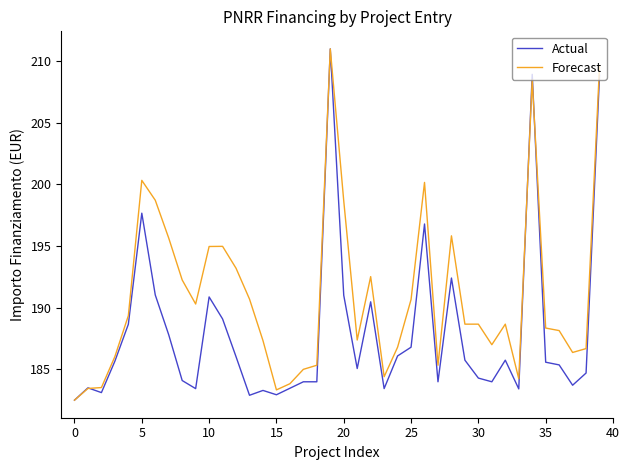

Which series has the largest total across all categories?

Forecast